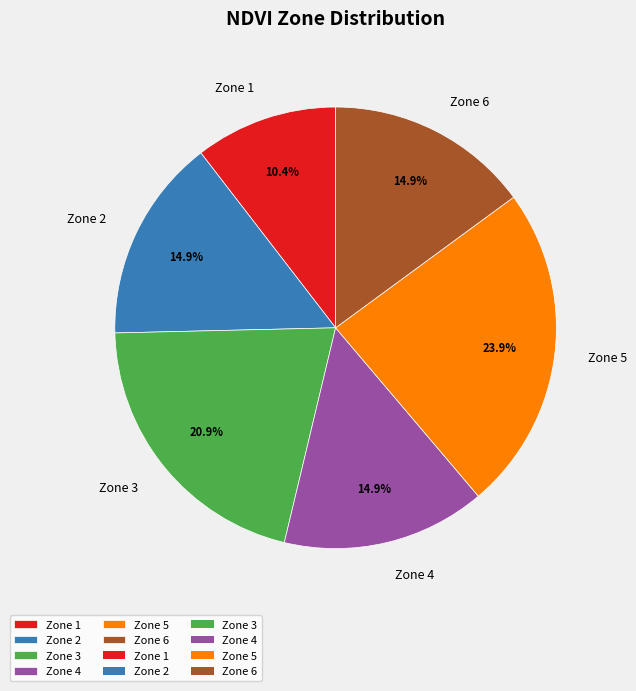

How many slices are in this pie chart?

6